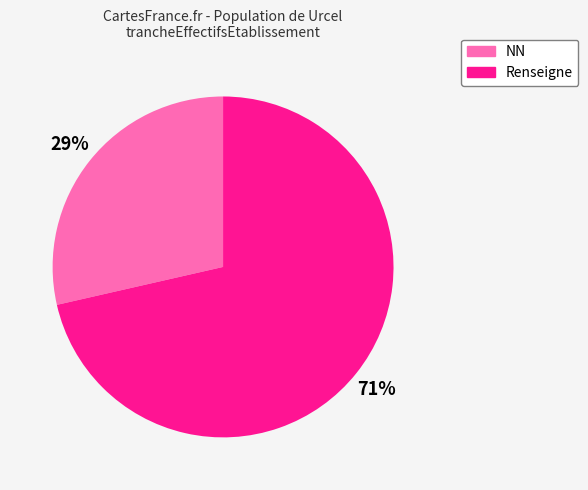

To the nearest percent, what is the average slice percentage?

50%